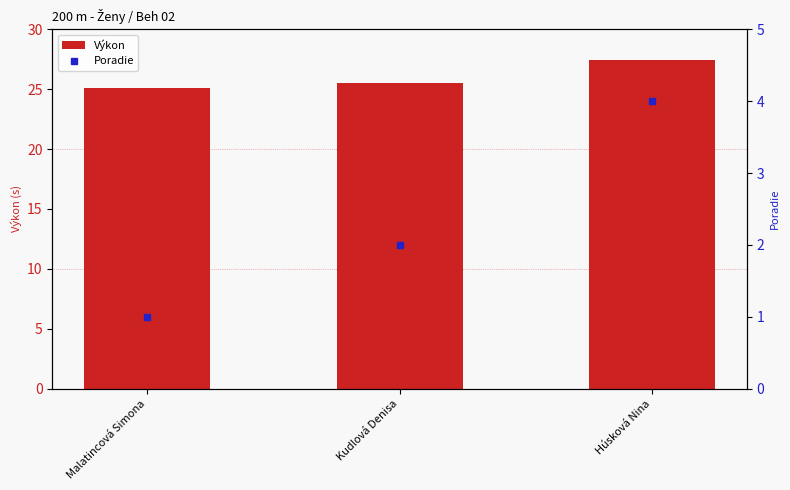

How many values in the Poradie series are below 2?

1